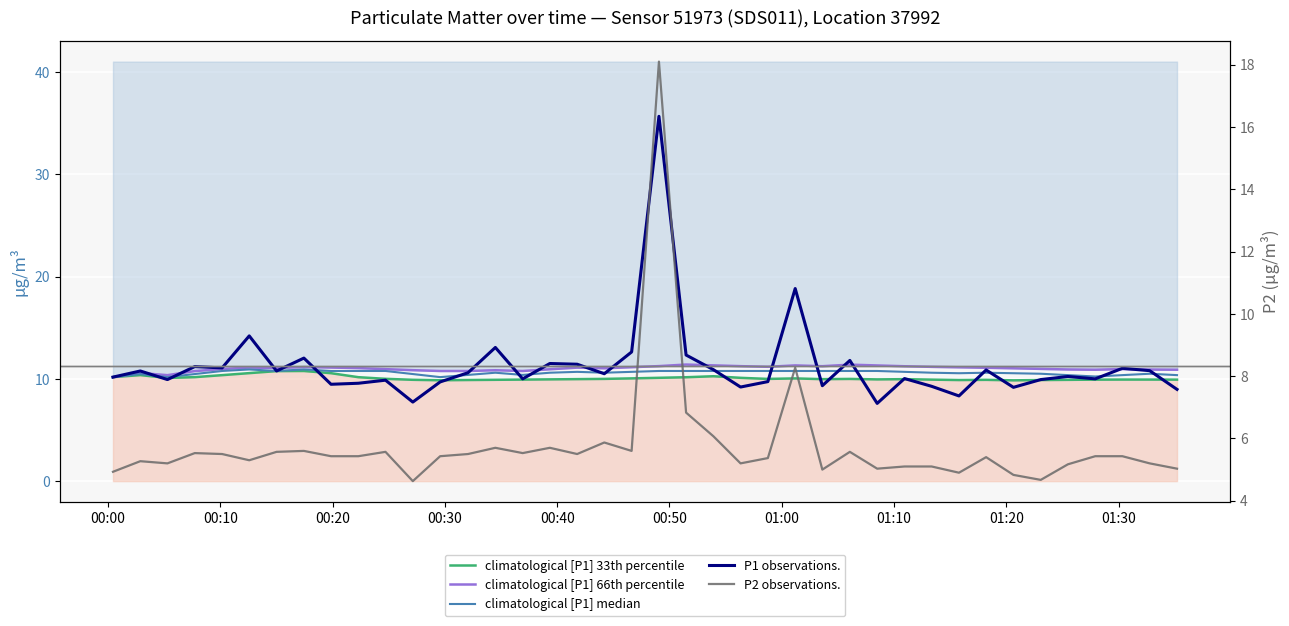

Reading left to right, extract all data points from this chart.

climatological [P1] 33th percentile: 10.2	10.4	10.1	10.2	10.4	10.6	10.8	10.8	10.6	10.2	10.0	9.9	9.9	9.9	9.9	9.9	9.9	10.0	10.0	10.0	10.1	10.2	10.3	10.1	10.0	10.0	10.0	10.0	9.9	10.0	9.9	9.9	9.9	9.9	9.9	9.9	9.9	9.9	9.9	9.9
climatological [P1] 66th percentile: 10.2	10.6	10.4	10.8	11.0	11.1	11.1	11.2	11.1	11.1	10.9	10.8	10.8	10.8	10.8	10.8	10.9	11.1	11.0	11.1	11.2	11.4	11.3	11.2	11.2	11.3	11.2	11.4	11.3	11.2	11.2	11.1	11.1	11.0	11.0	10.9	10.9	11.0	10.9	10.9
climatological [P1] median: 10.2	10.5	10.2	10.5	10.8	10.9	10.8	10.9	10.8	10.8	10.8	10.5	10.2	10.4	10.6	10.4	10.6	10.7	10.6	10.7	10.8	10.8	10.8	10.8	10.8	10.8	10.8	10.8	10.8	10.7	10.6	10.6	10.6	10.6	10.5	10.4	10.2	10.4	10.5	10.4
P1 observations.: 10.2	10.8	9.9	11.2	11.1	14.2	10.8	12.0	9.5	9.6	9.9	7.7	9.7	10.6	13.1	10.0	11.5	11.4	10.5	12.6	35.7	12.3	10.9	9.2	9.7	18.8	9.3	11.8	7.6	10.0	9.3	8.3	10.9	9.2	9.9	10.2	10.0	11.0	10.8	9.0
P2 observations.: 4.9	5.3	5.2	5.5	5.5	5.3	5.6	5.6	5.4	5.4	5.6	4.6	5.4	5.5	5.7	5.5	5.7	5.5	5.9	5.6	18.1	6.8	6.1	5.2	5.4	8.3	5.0	5.6	5.0	5.1	5.1	4.9	5.4	4.8	4.7	5.2	5.4	5.4	5.2	5.0